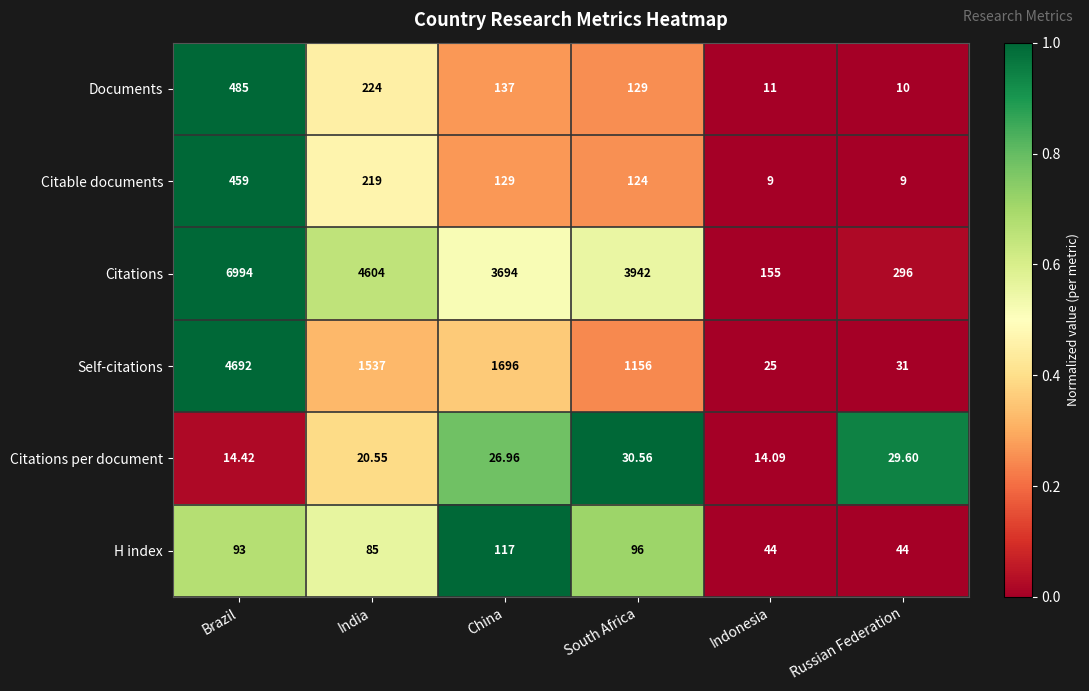

Which series has the largest total across all categories?

Citations